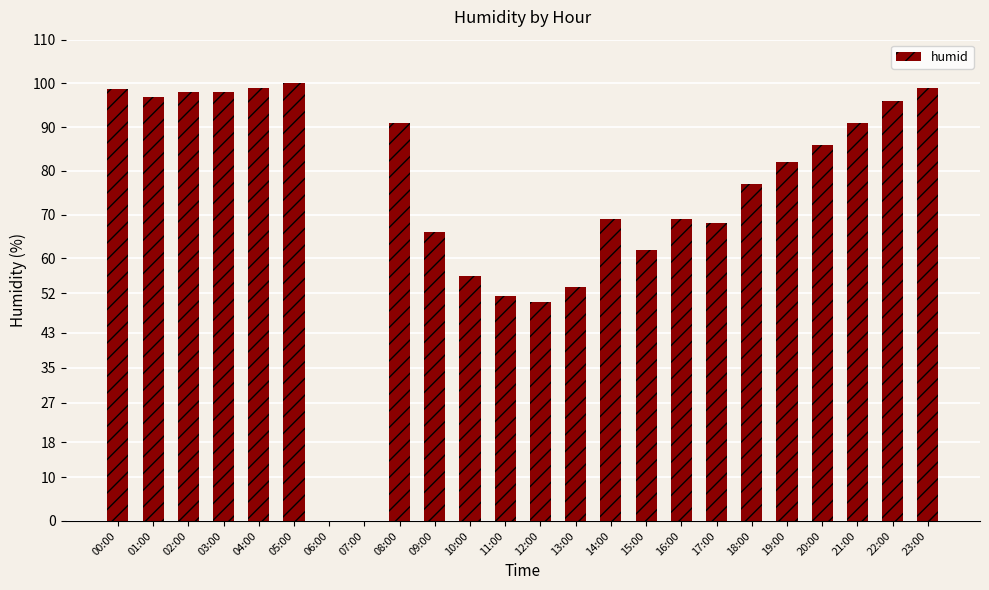

Which has a higher value, 12:00 or 07:00?

12:00